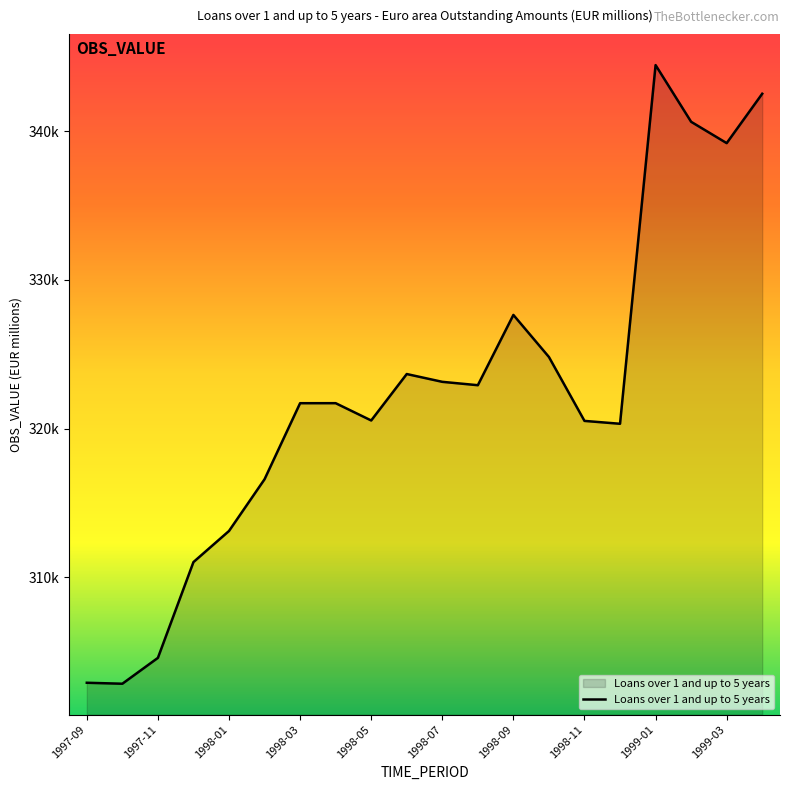

Reading right to left, extract all data points from this chart.

342515.4	339195.8	340629.7	344441.8	320330.2	320523.3	324818.7	327646.8	322922.6	323149.7	323673.9	320551.8	321714.7	321713.0	316600.2	313123.8	311032.5	304593.9	302855.6	302920.8